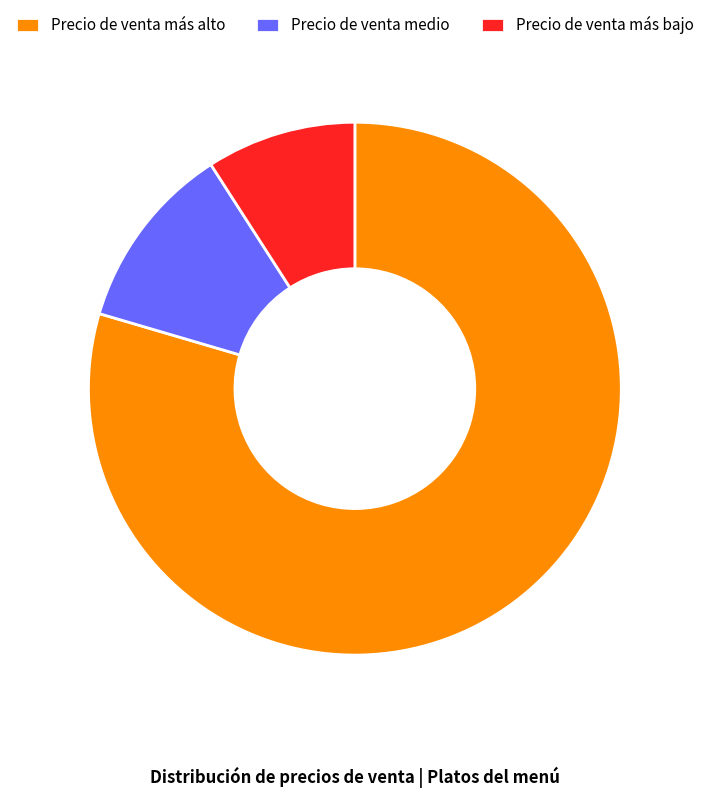

Combined, do Precio de venta más bajo and Precio de venta más alto account for over 50%?

Yes